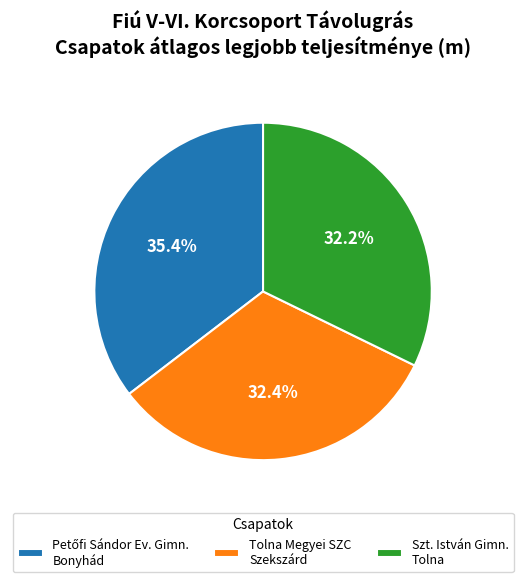

Do Tolna Megyei SZC Szekszárd and Szt. István Gimn. Tolna together represent more than half of the pie?

Yes